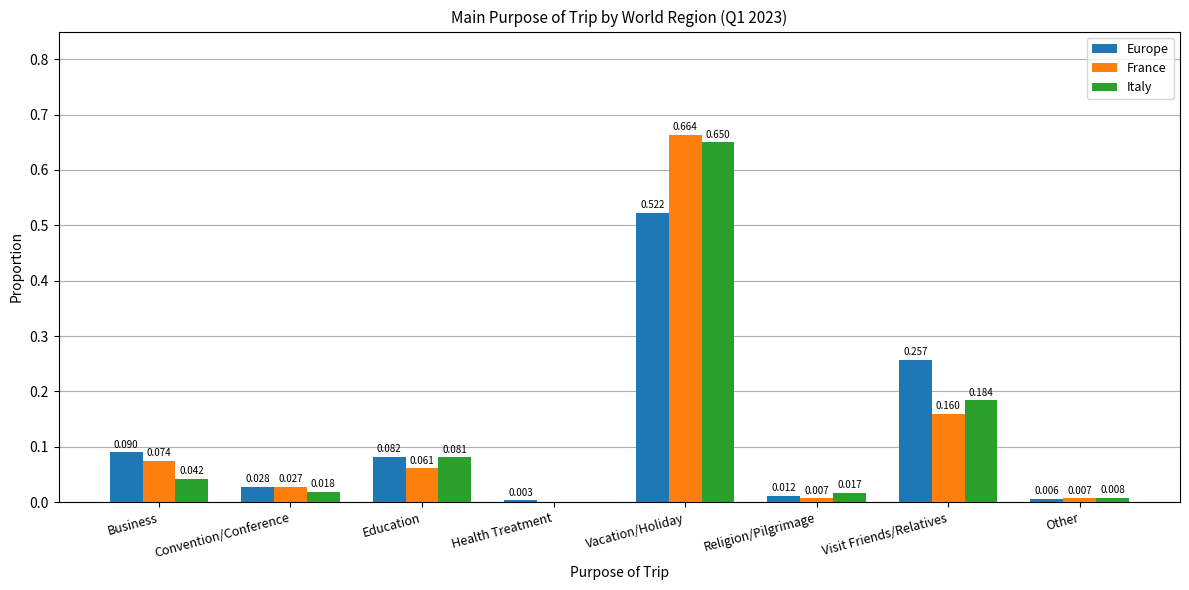

How many data points in France are above 0?

7